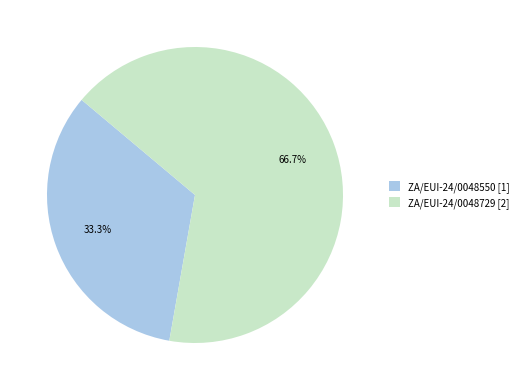

To the nearest percent, what is the difference between the ZA/EUI-24/0048550 and ZA/EUI-24/0048729 slice percentages?

33%